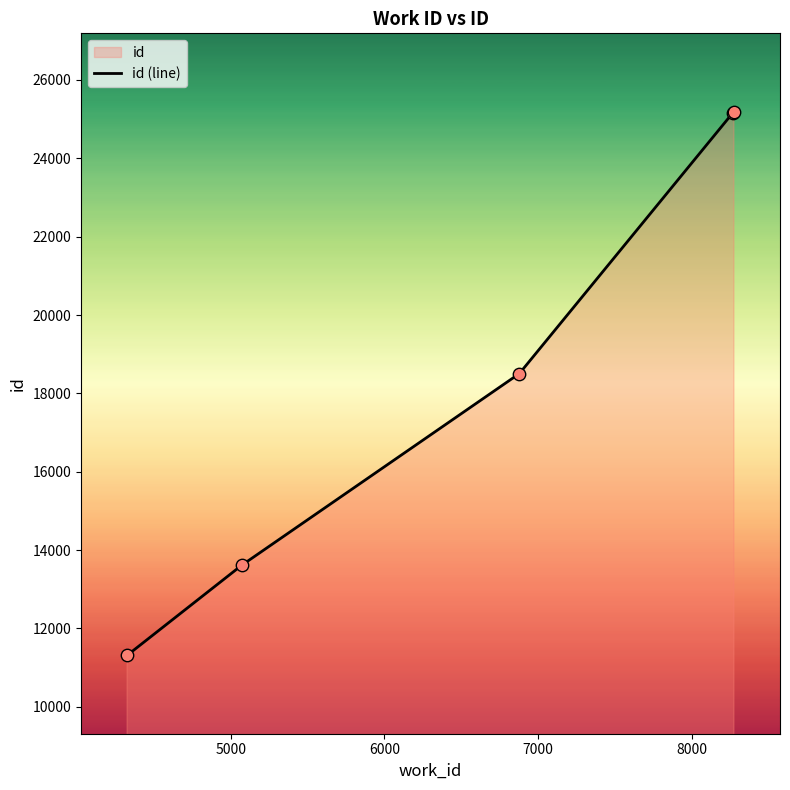

What is the minimum value shown in the chart?

11313